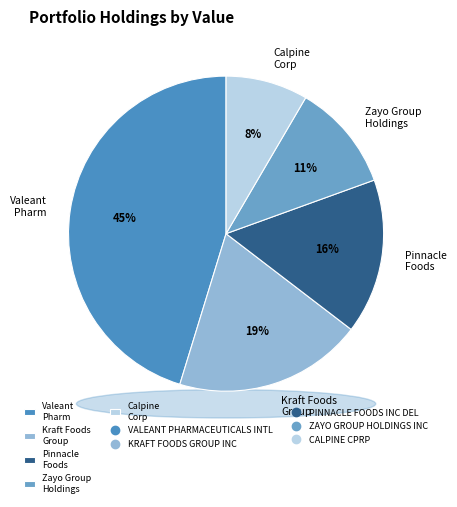

What is the ratio of the value at KRAFT FOODS GROUP INC to the value at VALEANT PHARMACEUTICALS INTL?

0.4